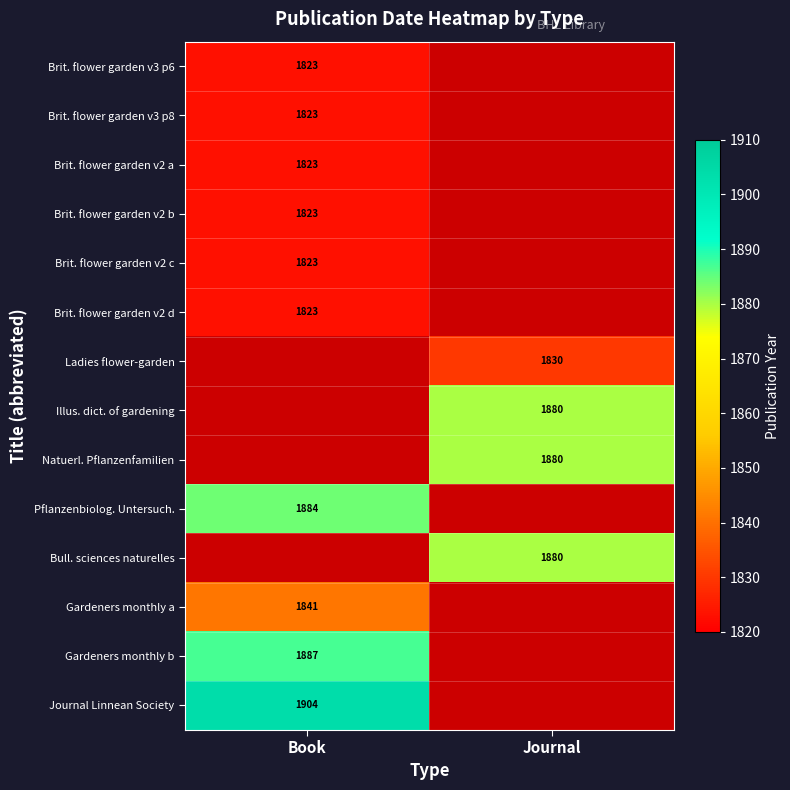

True or false: Natuerl. Pflanzenfamilien has a value of 3123 at Journal.

False